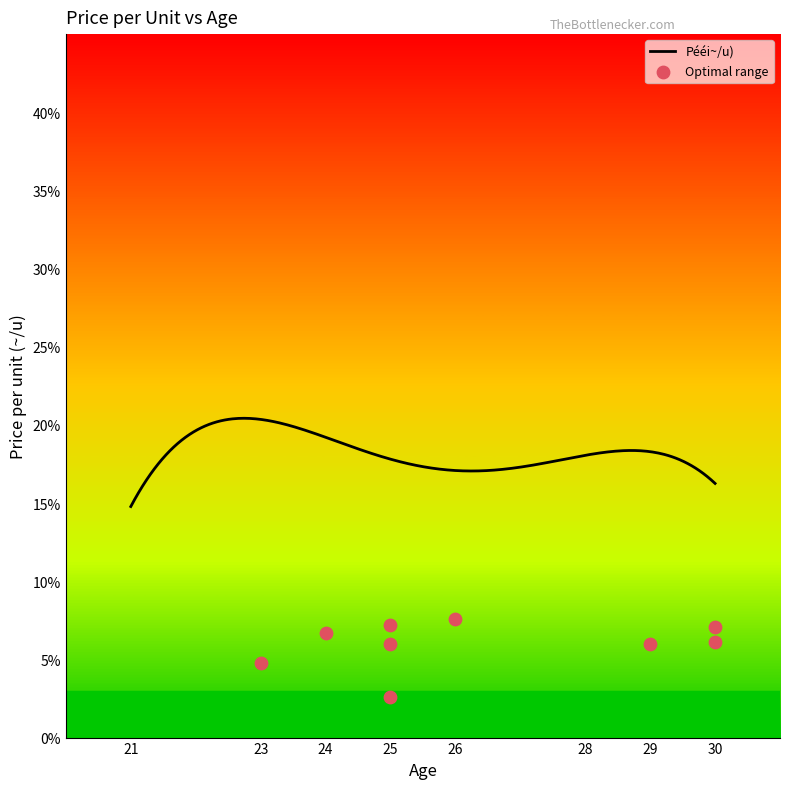

What is the maximum value for Pééi~/u)?

20.4